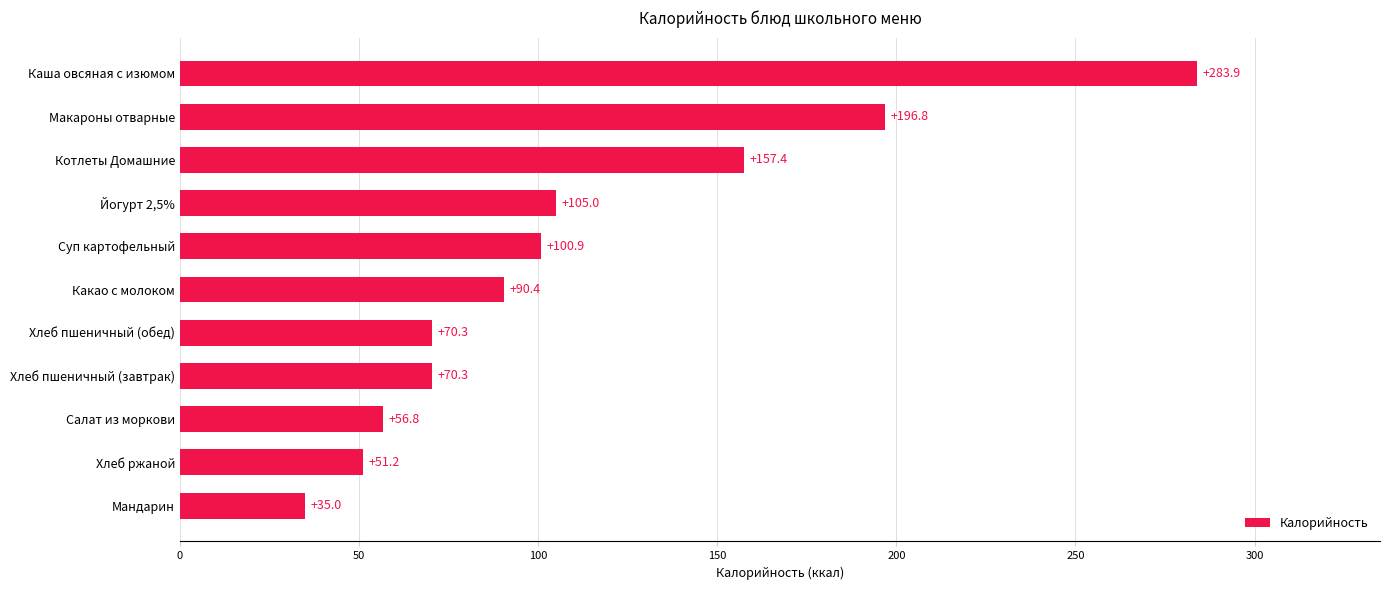

What is the difference between the values at Йогурт 2,5% and Котлеты Домашние?

52.4